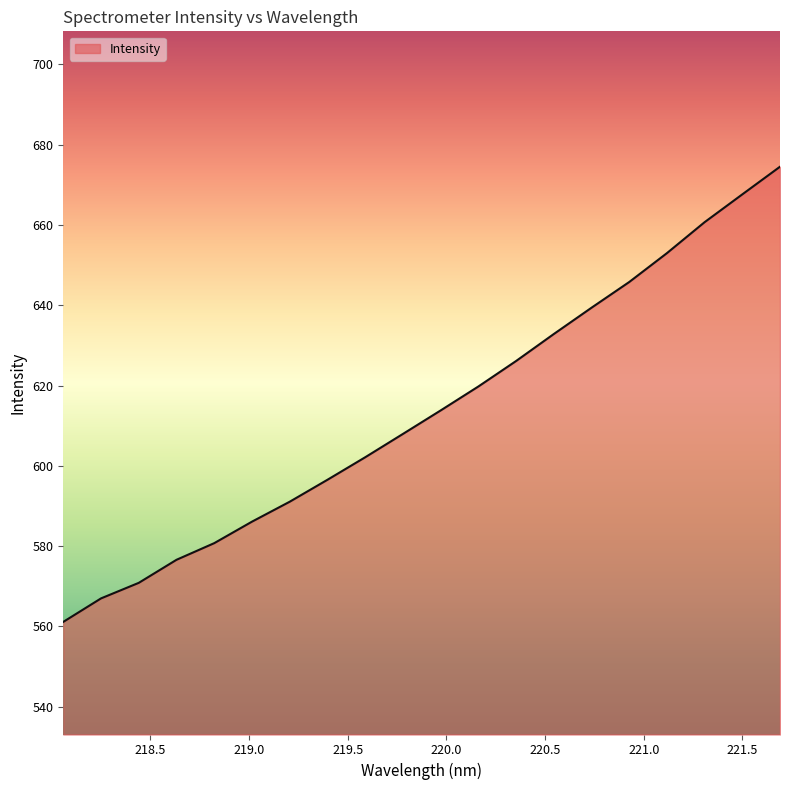

What is the maximum value shown in the chart?

674.5